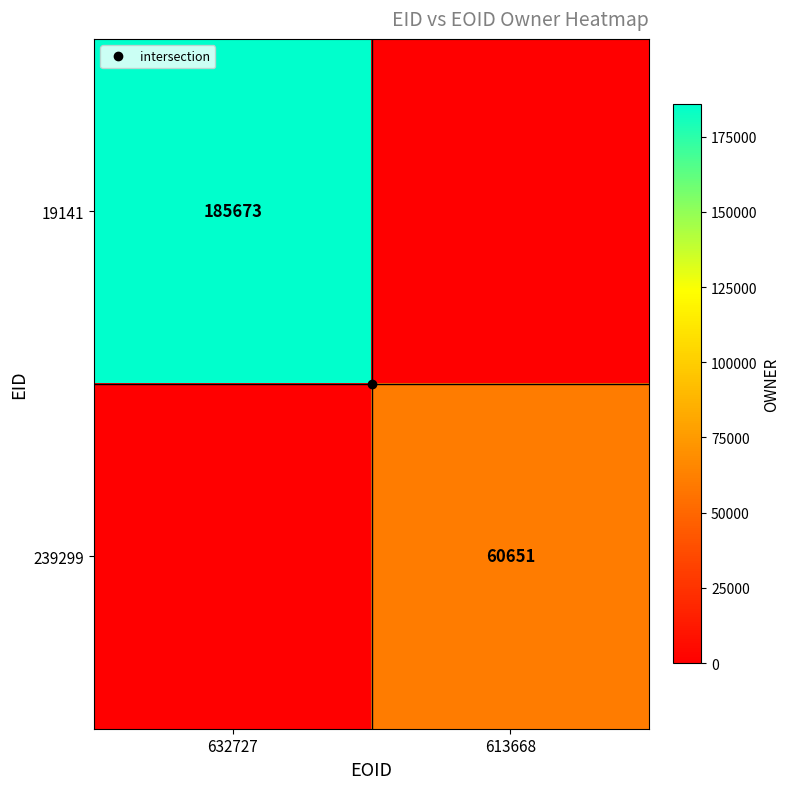

The 19141 series shows 247072 at 632727. True or false?

False